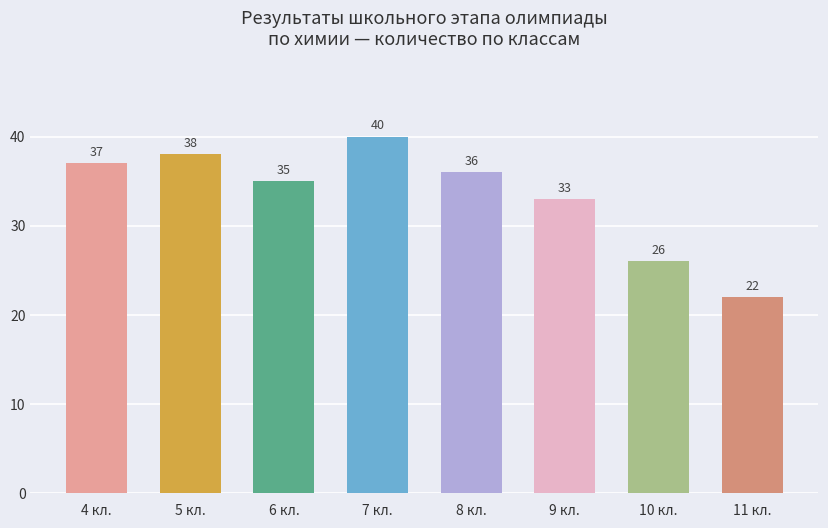

At which category does the chart reach its peak across all series?

7 кл.